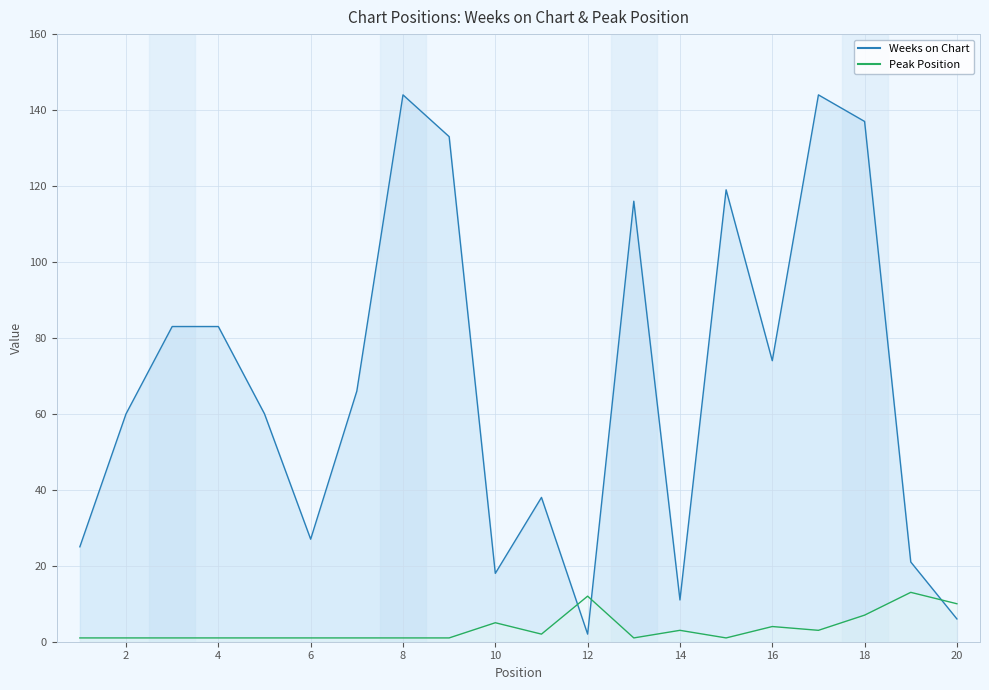

True or false: Peak Position has a value of 4 at 16.

True